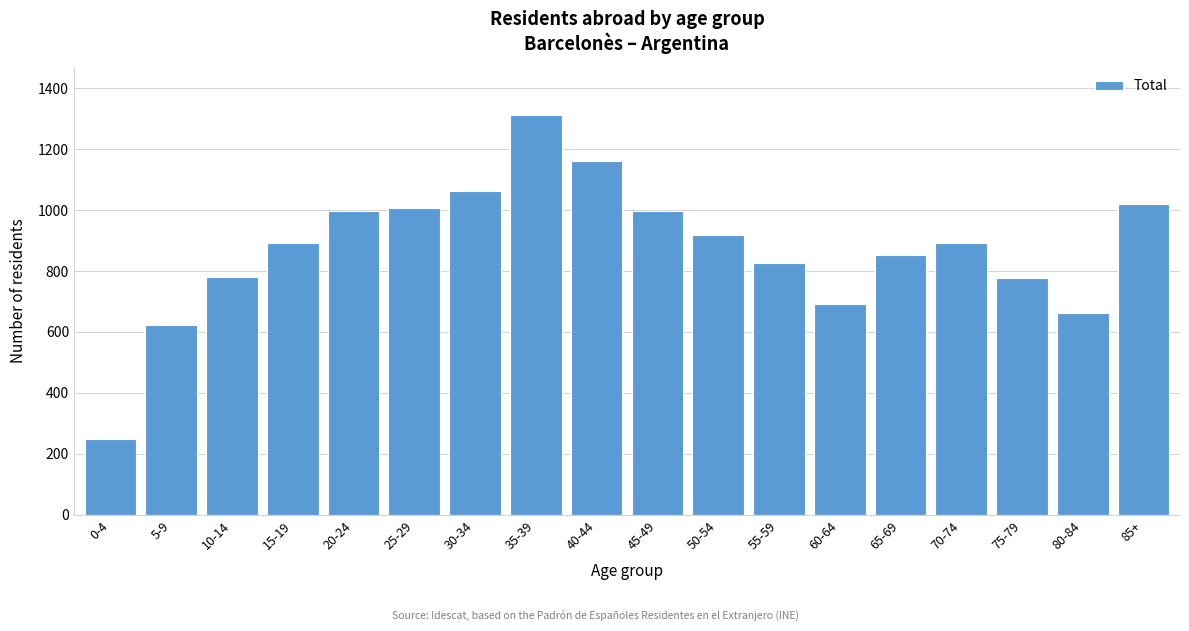

True or false: the data shows 1942 at 40-44.

False